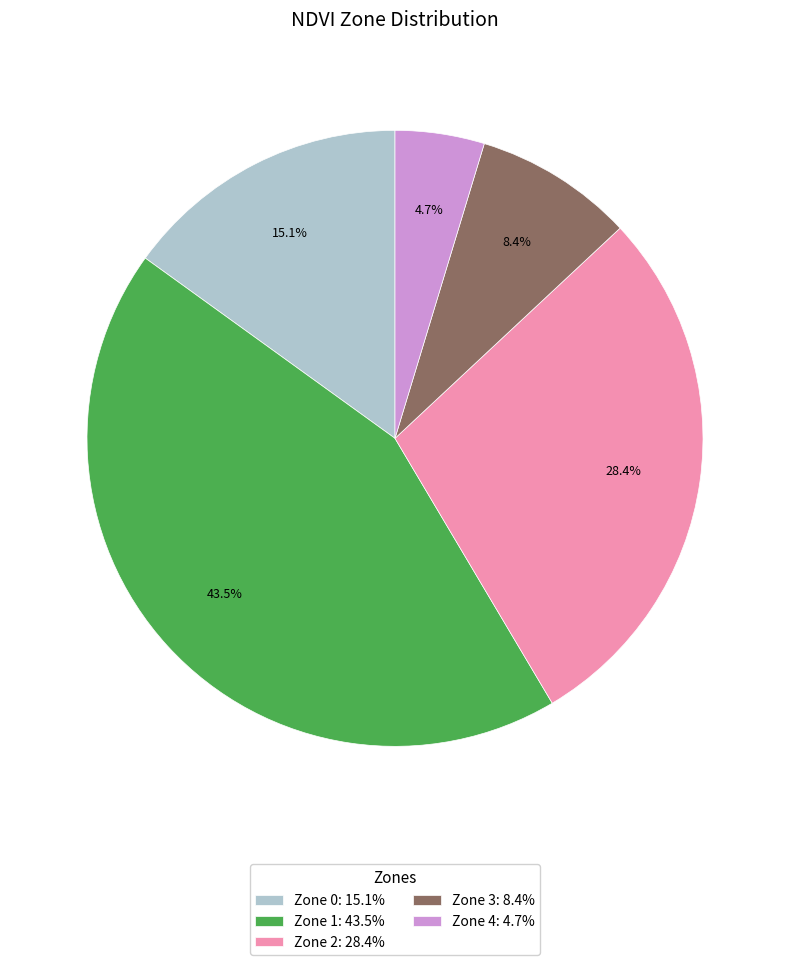

Rank the categories by value from lowest to highest.

Zone 4, Zone 3, Zone 0, Zone 2, Zone 1